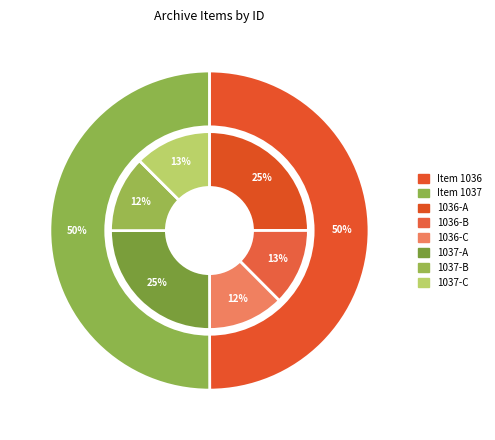

The Item 1037 slice represents 40% of the pie. True or false?

False